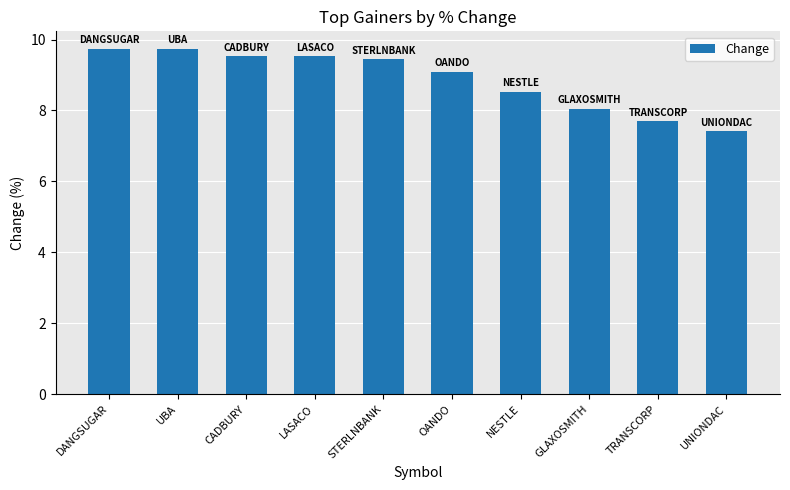

At which label does the data first exceed 9?

DANGSUGAR